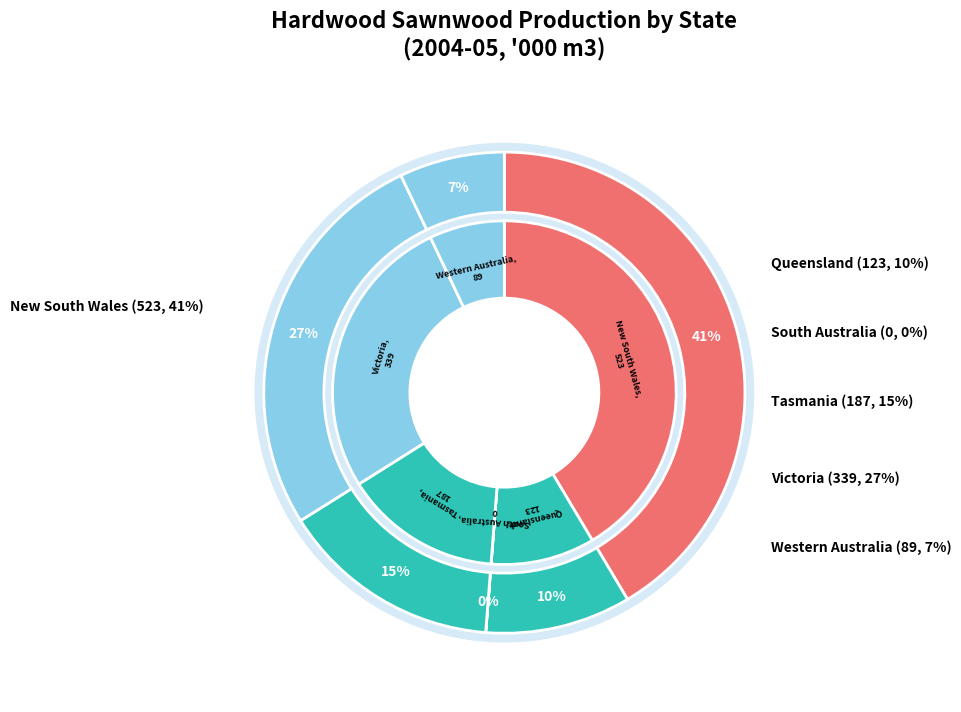

Rank the categories by value from lowest to highest.

South Australia, Western Australia, Queensland, Tasmania, Victoria, New South Wales